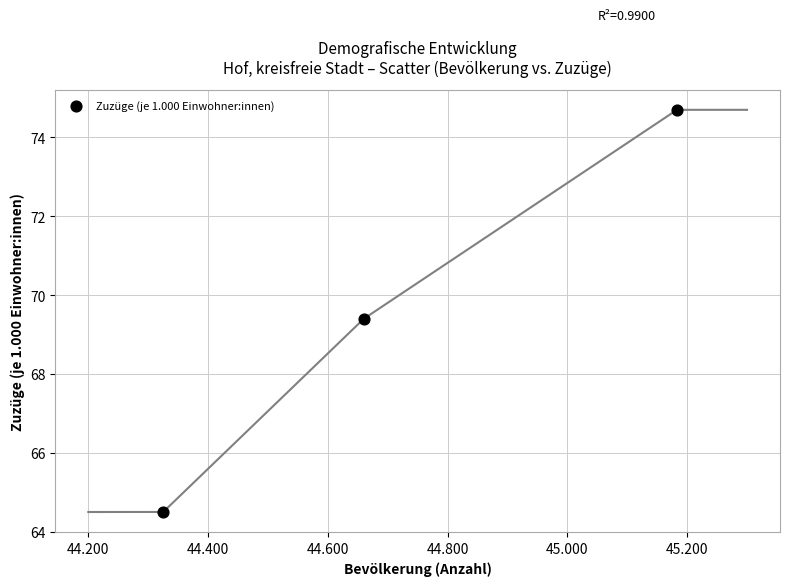

What Y value in the scatter plot is closest to 69?

69.4